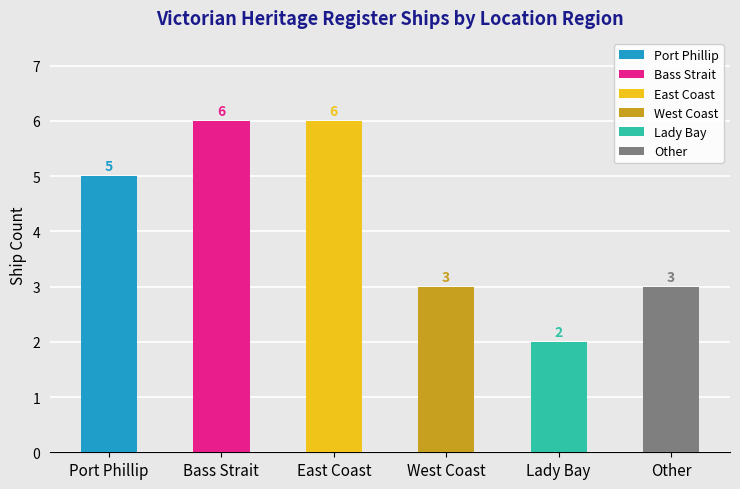

True or false: the data shows 4 at Bass Strait.

False